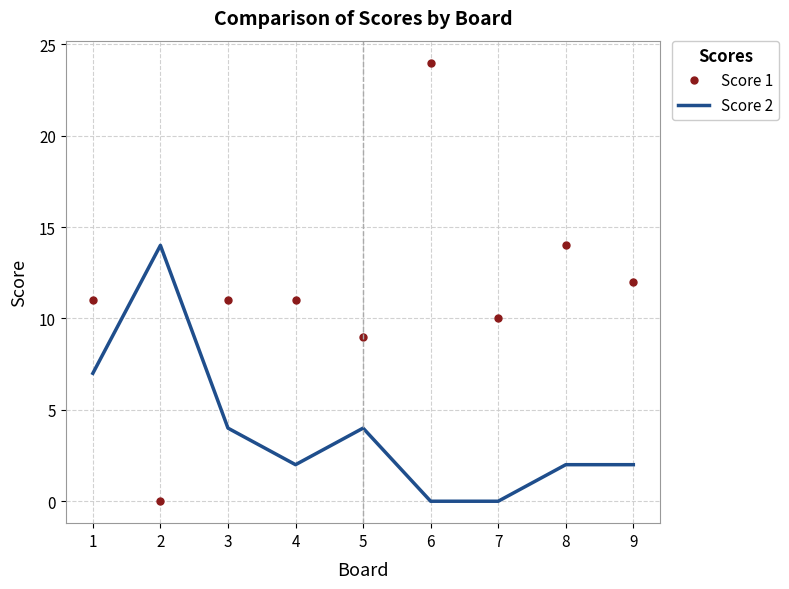

The value of Score 1 at 4 is 3. True or false?

False